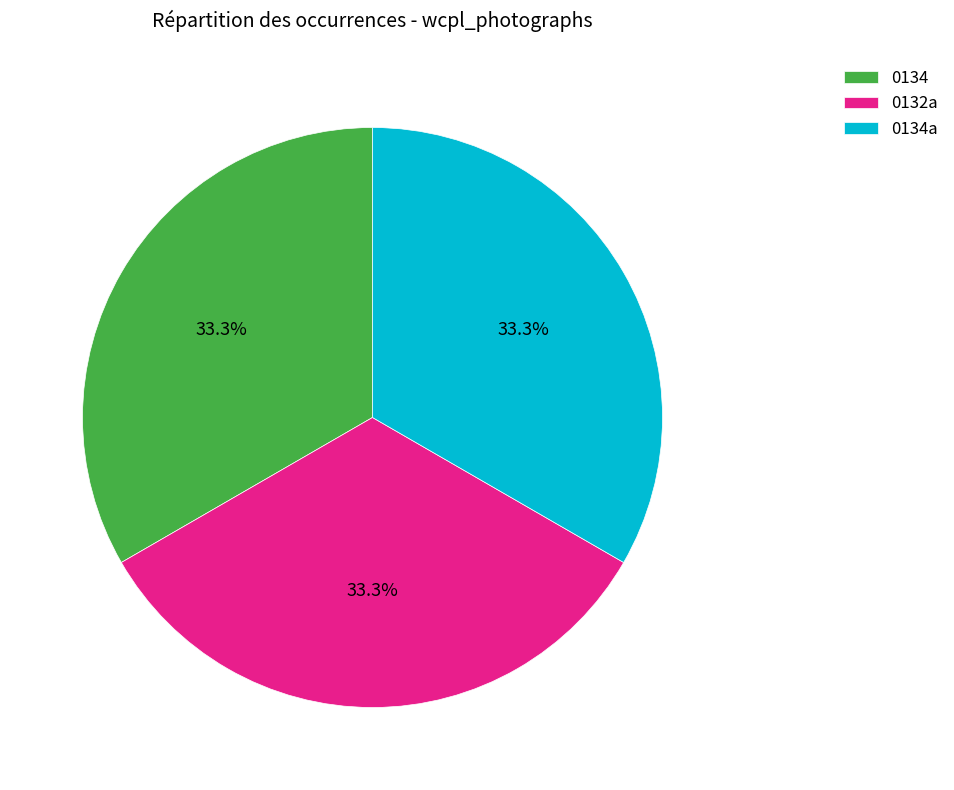

Is there a majority slice in this chart?

No